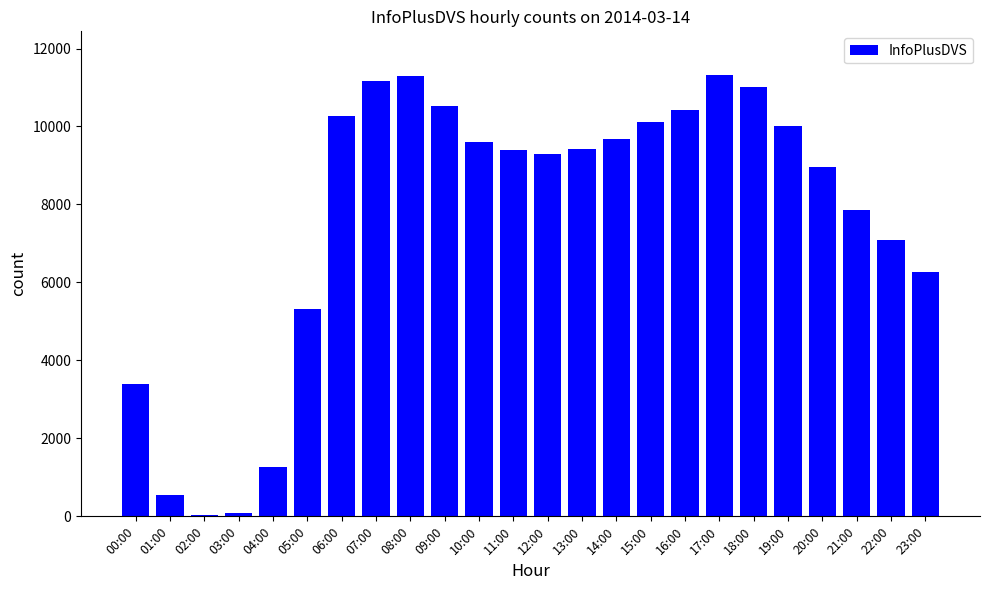

Where is the data nearest to the value 5676?

05:00